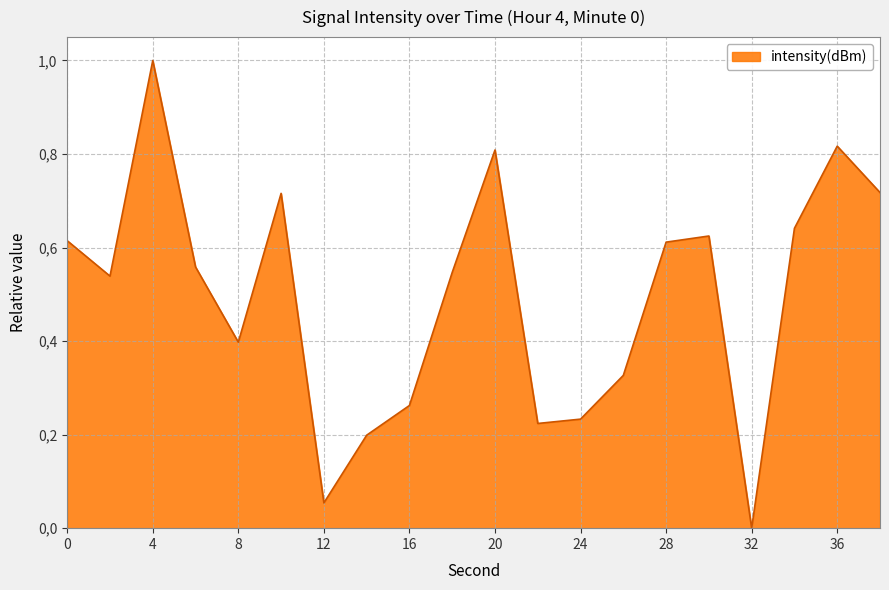

Rank the categories by value from lowest to highest.

32, 12, 14, 22, 24, 16, 26, 8, 2, 18, 6, 28, 0, 30, 34, 10, 38, 20, 36, 4